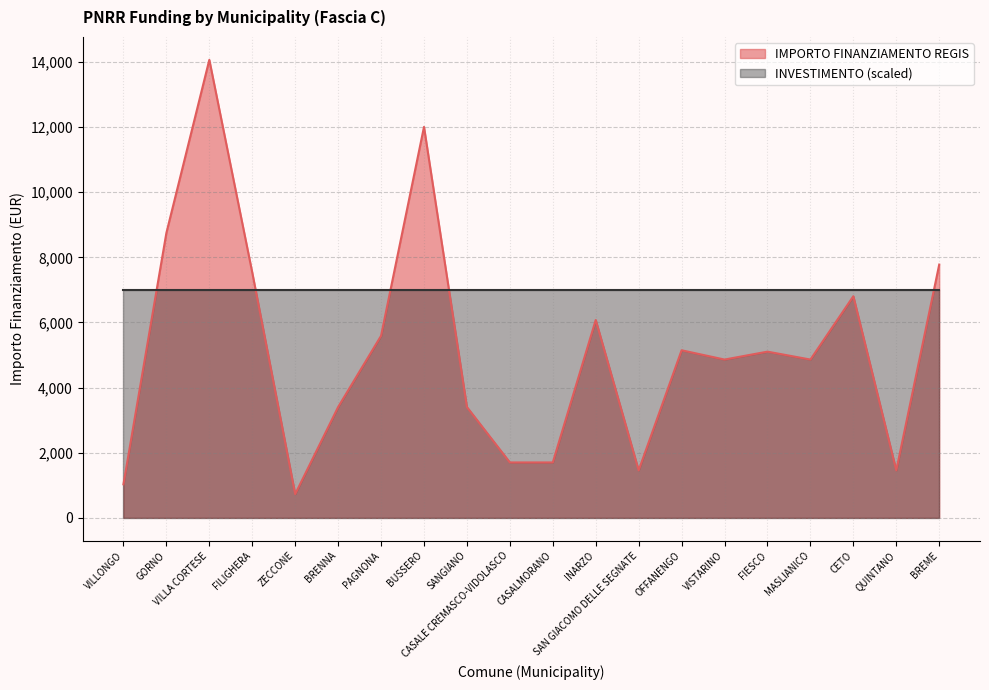

Which category has the lowest value across all series?

ZECCONE